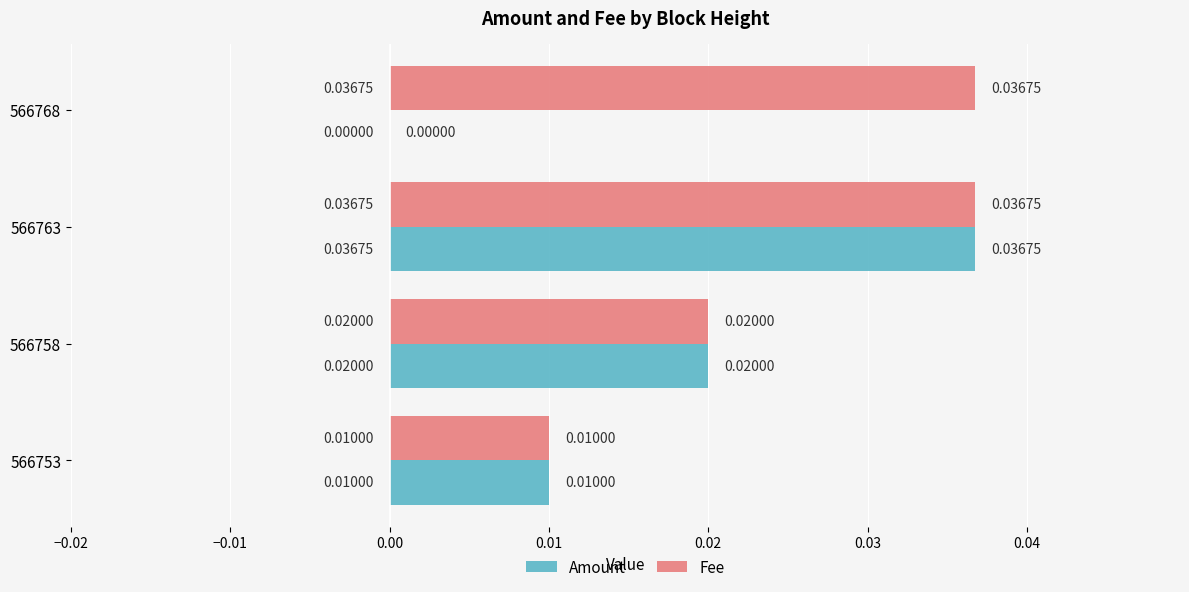

Which series has the largest range (max minus min)?

Amount